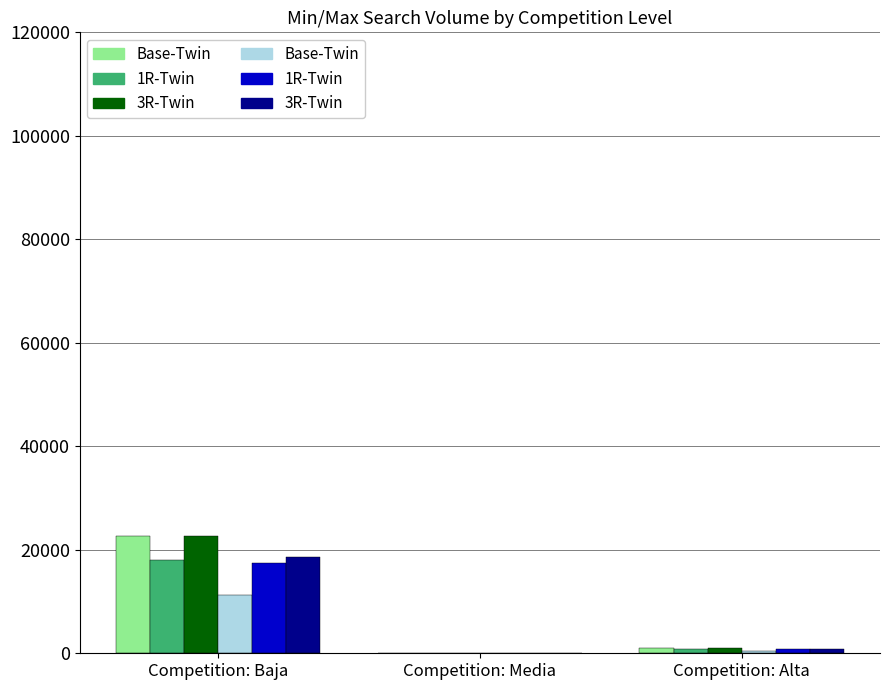

What is the minimum value for 1R-Twin?

77